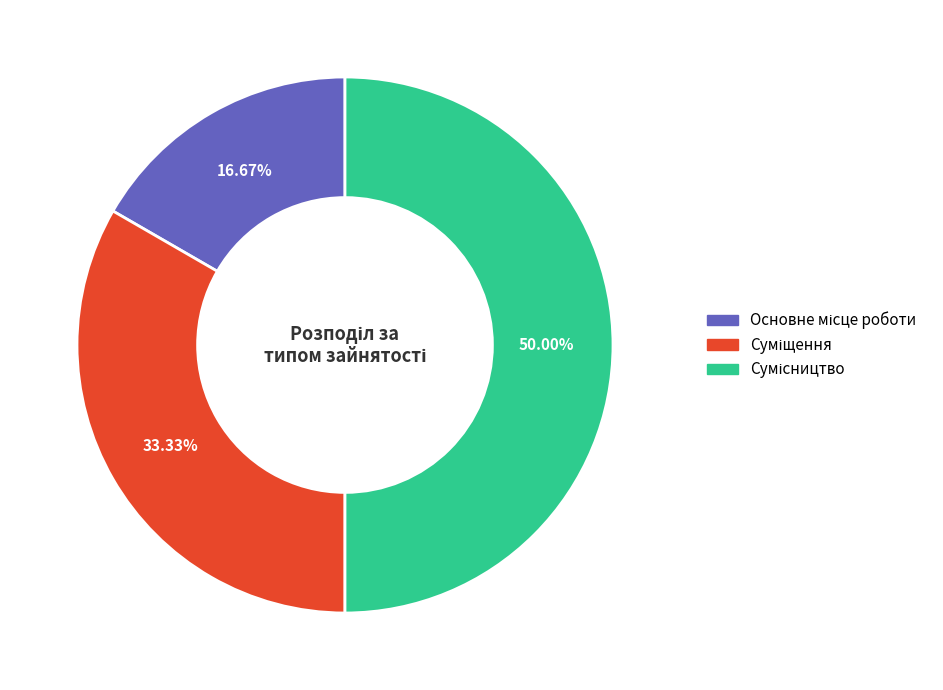

Combined, what portion of the pie is Суміщення and Основне місце роботи?

50.0%